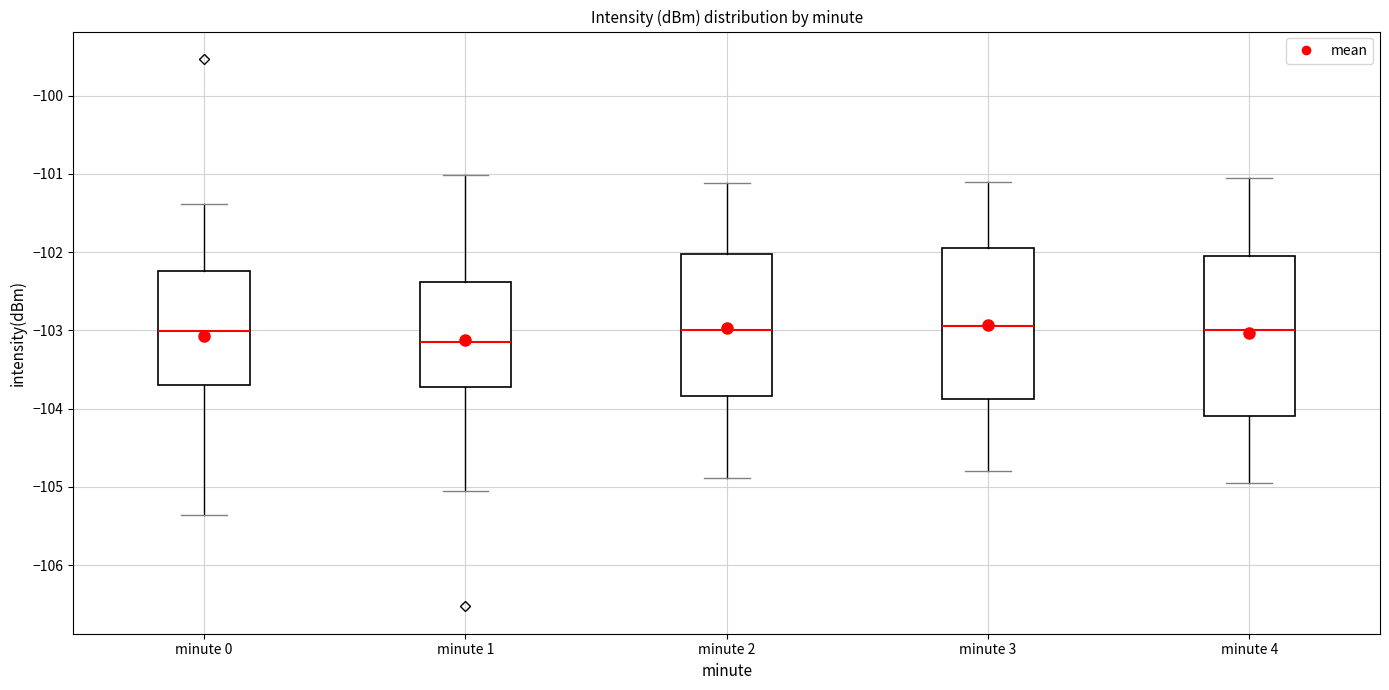

Reading left to right, transcribe this box plot: for each box, give where its median line is, the range the box spans, and where its two whiskers end, as read against the y-axis. The values are not printed on the chart, so give them approximately, as read against the axis.

minute 0: median -103.0, box -103.7 to -102.2, whiskers -105.4 to -101.4
minute 1: median -103.2, box -103.7 to -102.4, whiskers -105.1 to -101.0
minute 2: median -103.0, box -103.8 to -102.0, whiskers -104.9 to -101.1
minute 3: median -103.0, box -103.9 to -102.0, whiskers -104.8 to -101.1
minute 4: median -103.0, box -104.1 to -102.1, whiskers -105.0 to -101.1